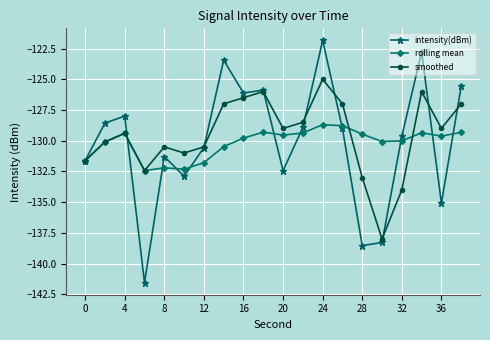

True or false: smoothed has more than 0 points higher than both neighbors.

True